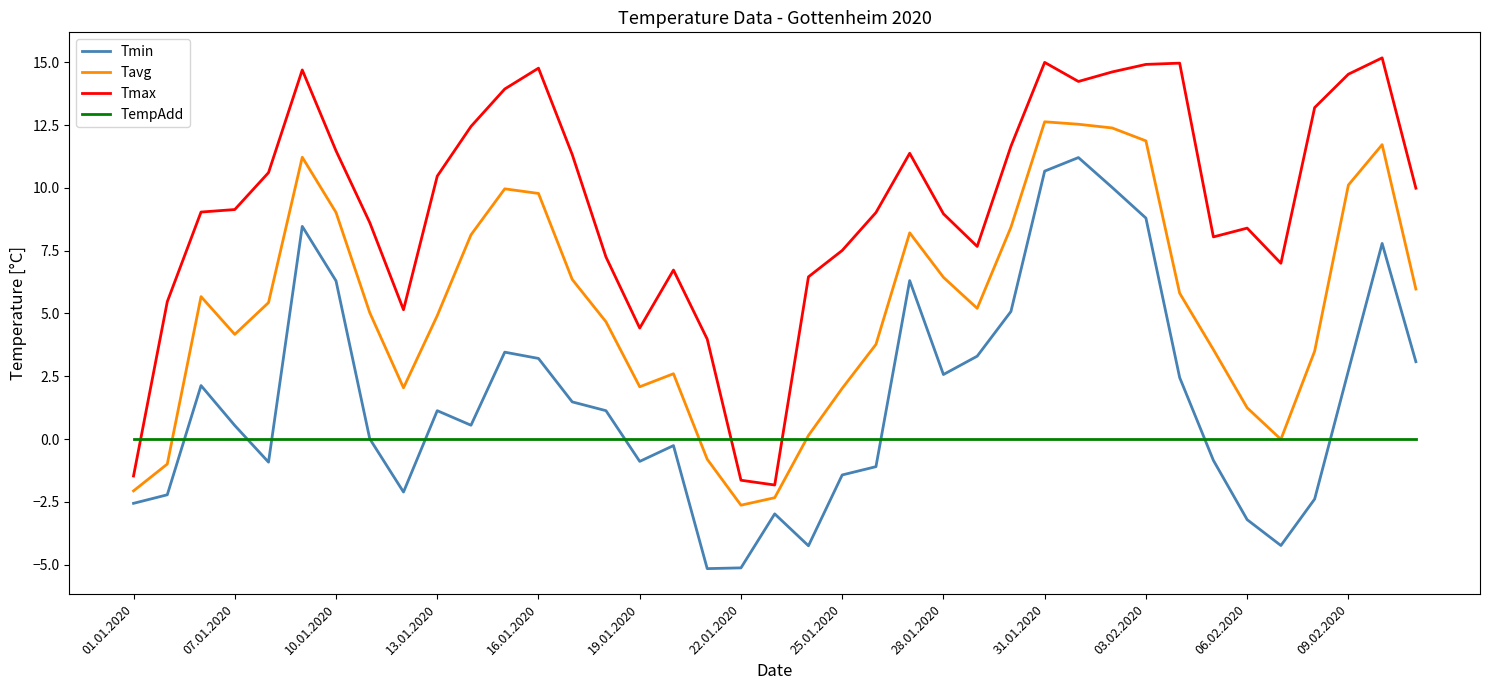

List the series in order of their peak value, lowest first.

TempAdd, Tmin, Tavg, Tmax